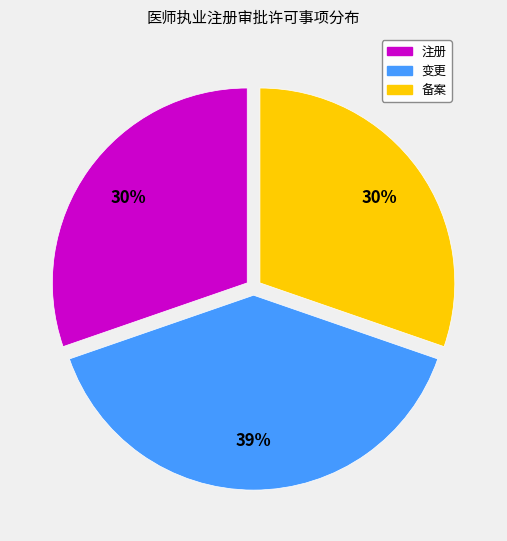

To the nearest percent, what portion does 注册 represent?

30%